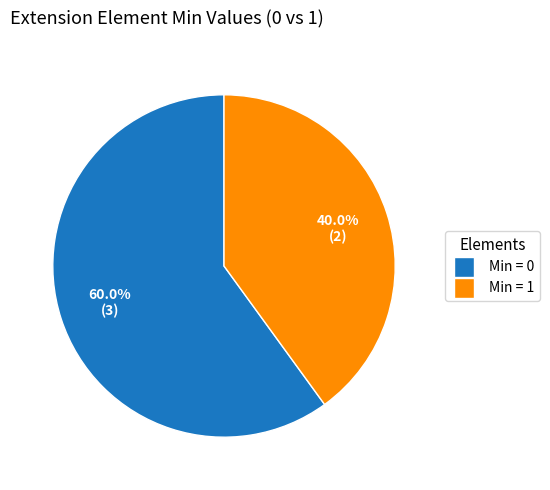

Does any single category account for the majority?

Yes